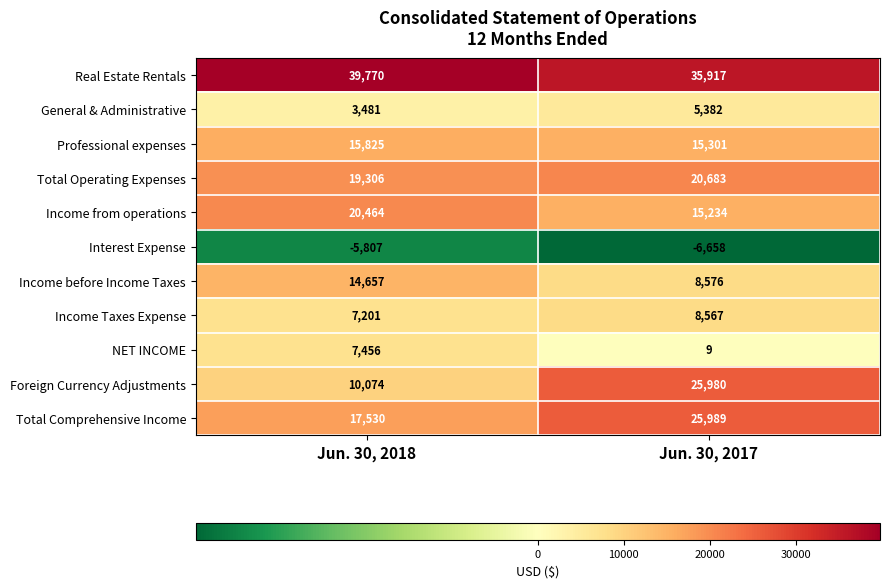

Rank the series by their maximum value, from highest to lowest.

Real Estate Rentals, Total Comprehensive Income, Foreign Currency Adjustments, Total Operating Expenses, Income from operations, Professional expenses, Income before Income Taxes, Income Taxes Expense, NET INCOME, General & Administrative, Interest Expense